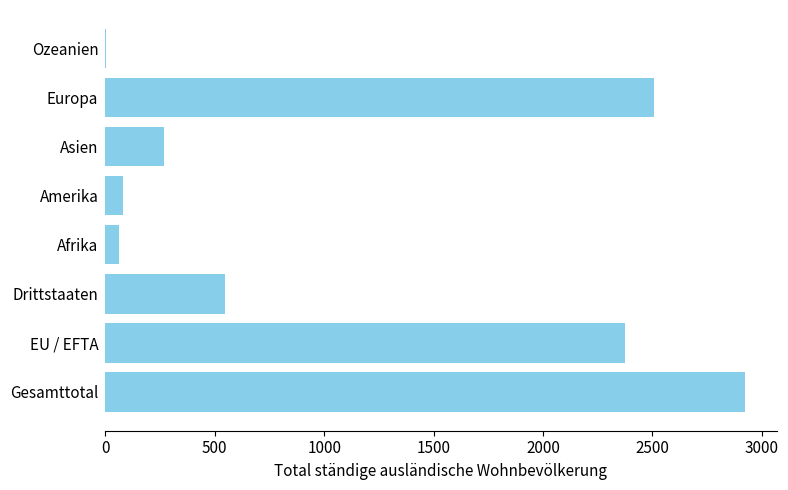

True or false: the data shows 4229 at Europa.

False